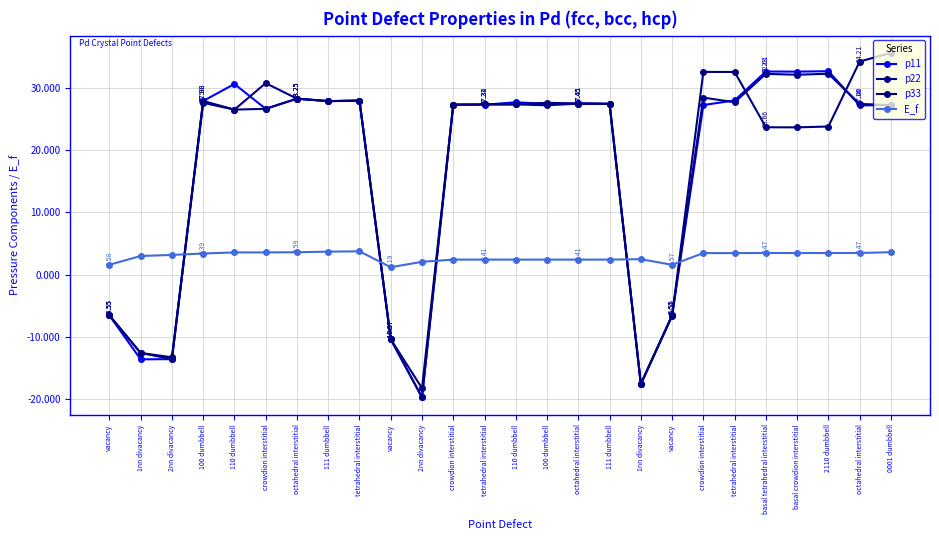

Where is p22 nearest to the value 6?

vacancy